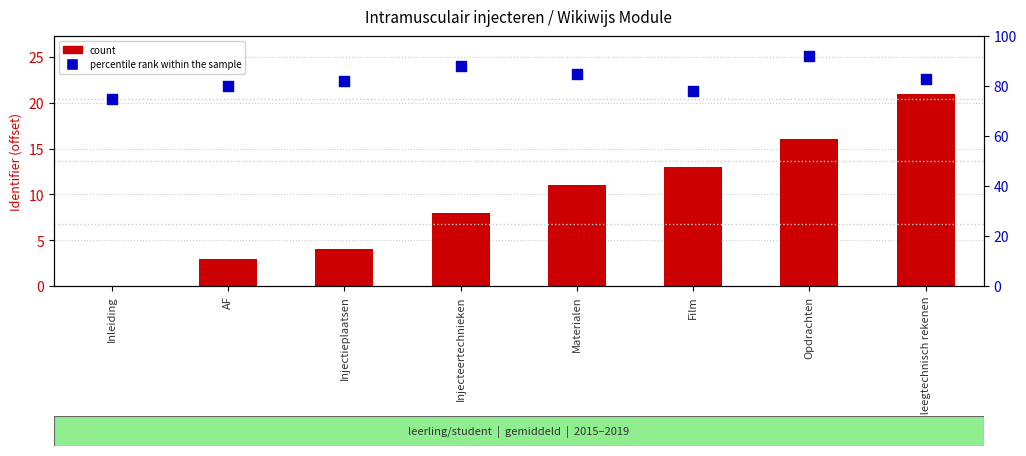

What is the total value across all series at Materialen?

96